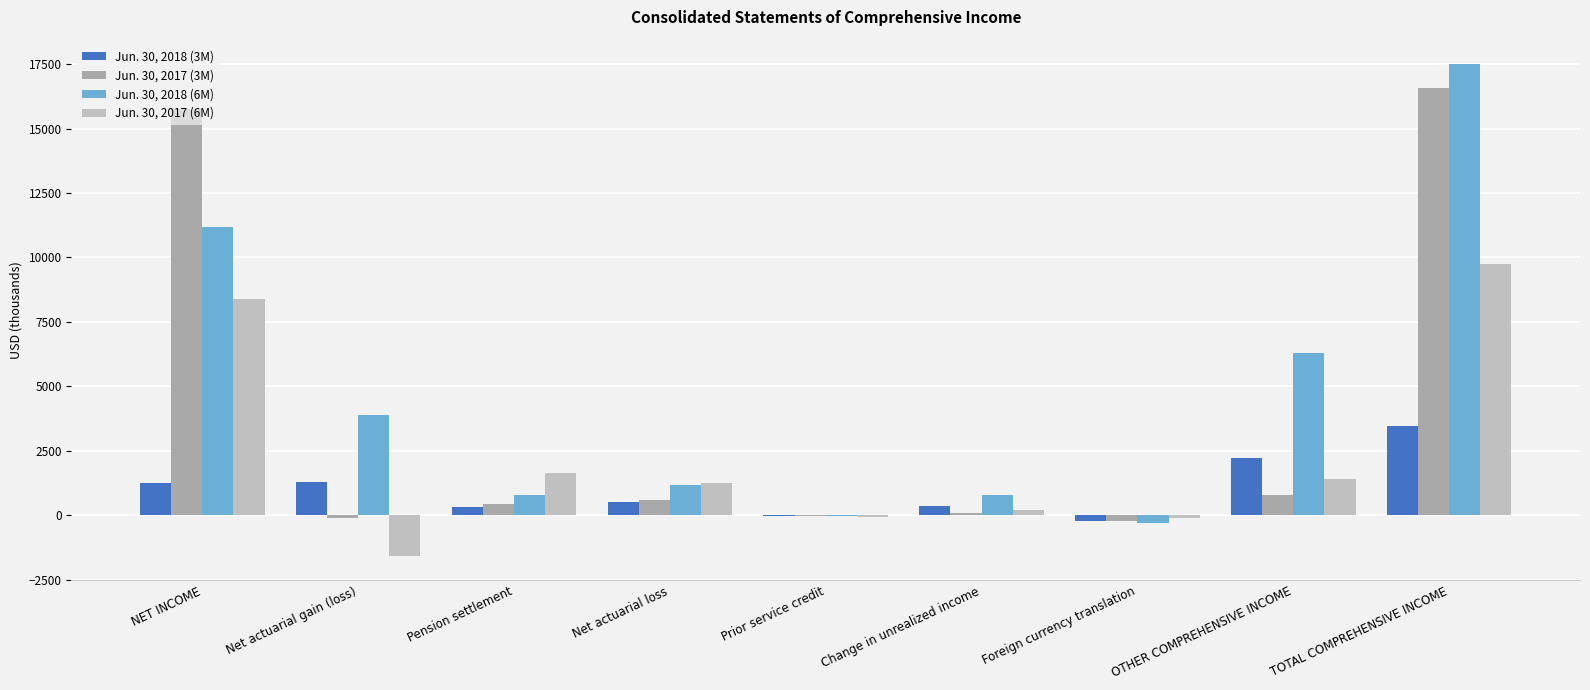

What is the value of the Jun. 30, 2017 (6M) bar at the 3rd from the left?

1650